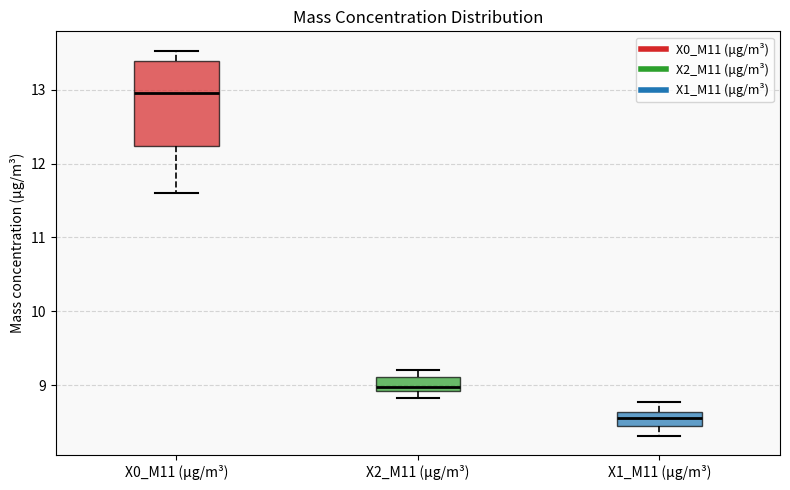

Which box has the highest median line?

X0_M11 (μg/m³)